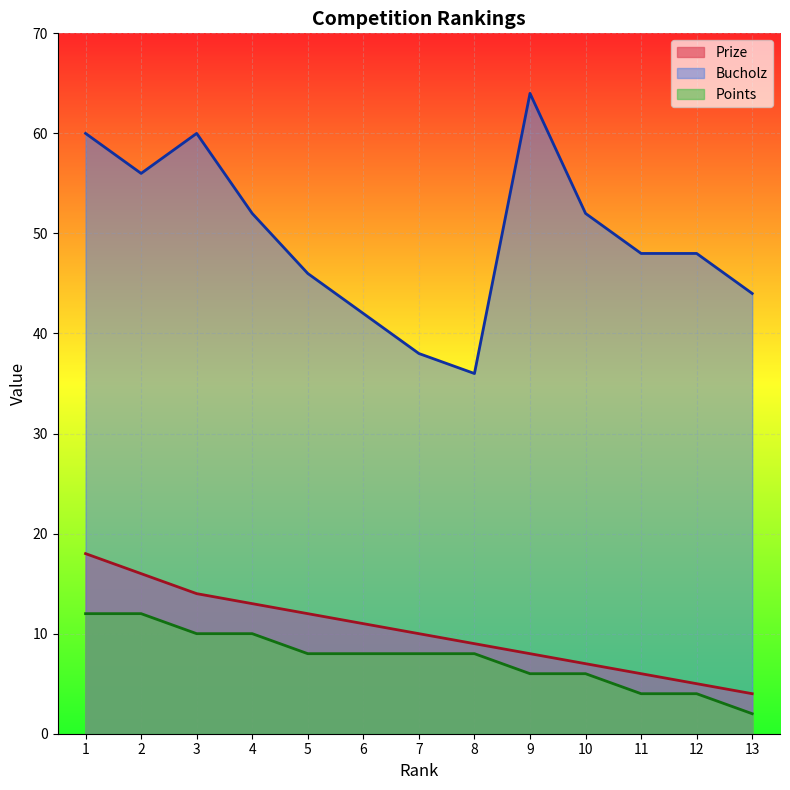

True or false: Points and Prize intersect in this chart.

False